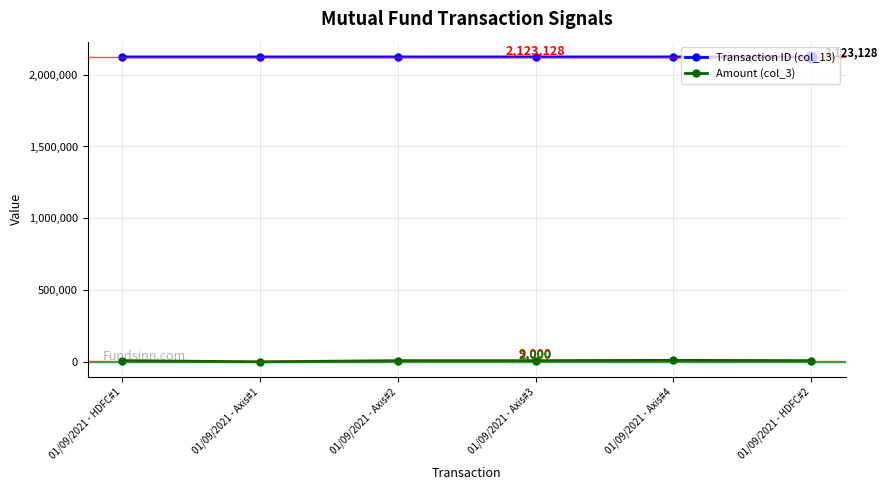

True or false: Transaction ID (col_13) and Amount (col_3) cross at least once.

False